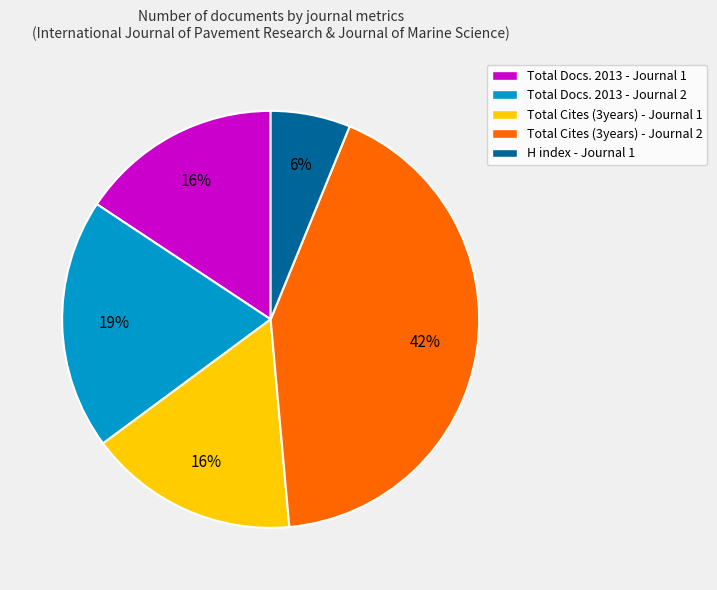

Is there a majority slice in this chart?

No